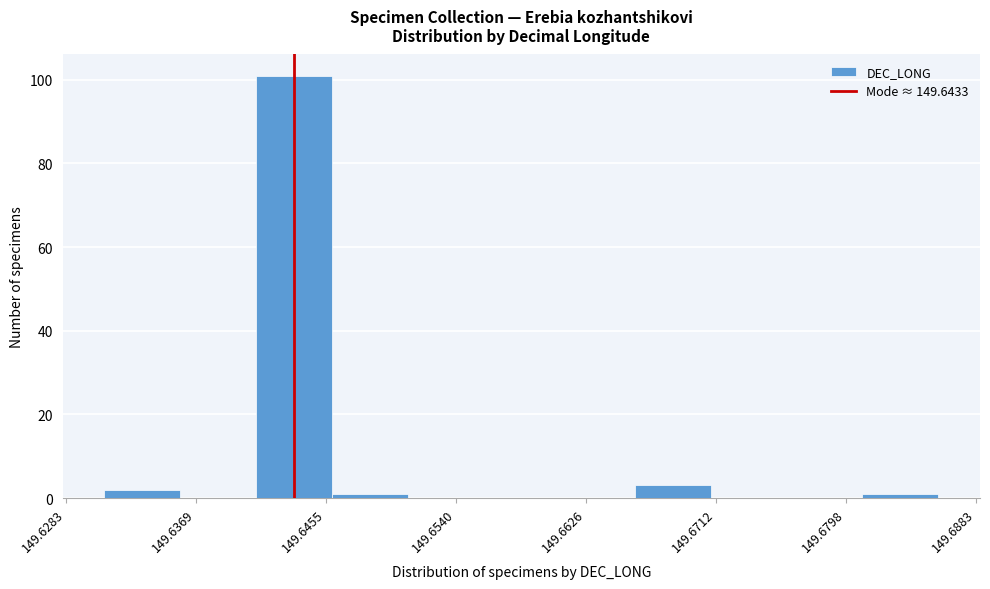

Over which range of the x-axis is the bar tallest?

149.641 to 149.646